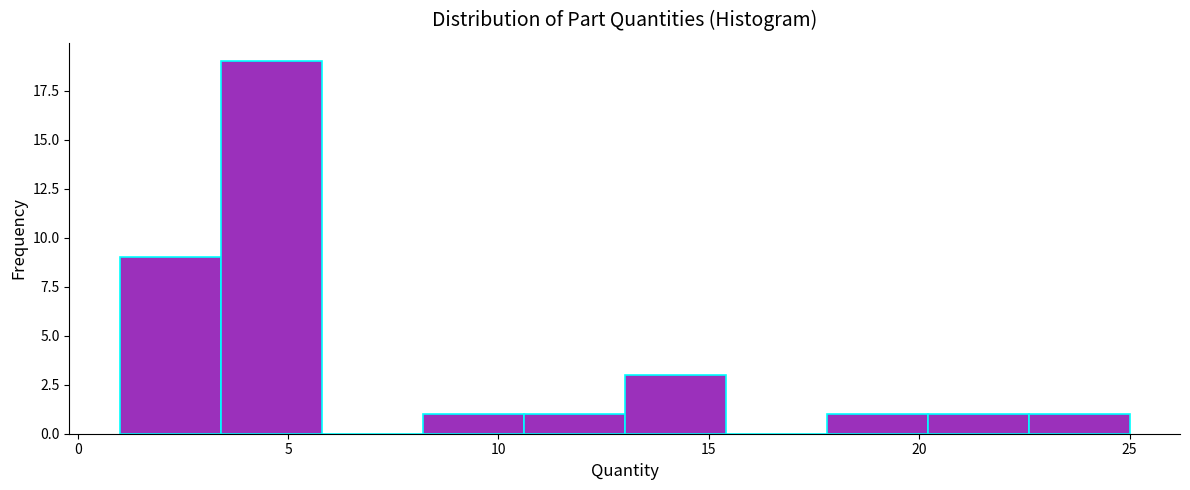

How tall is the bar that spans 13.0 to 15.4 on the x-axis? Neither the bar edges nor the heights are printed on the chart, so give them approximately, as read against the axes.

3